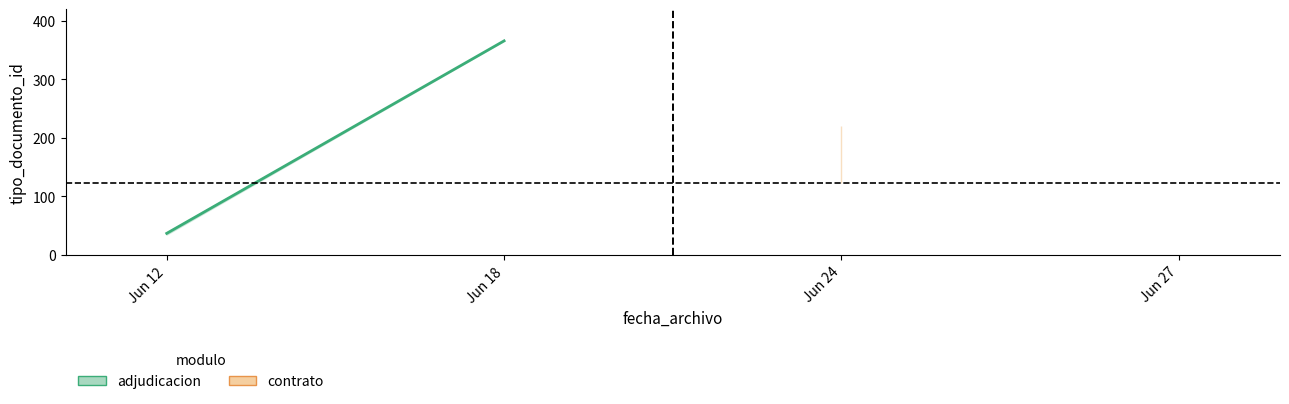

What is the value of the 2nd point from the left?

366